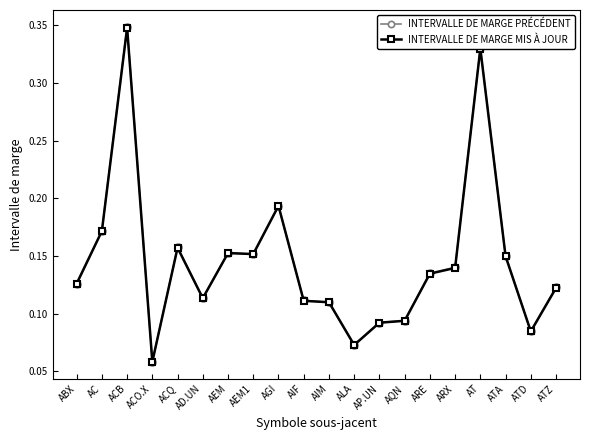

Which label corresponds to the largest value in the chart?

ACB